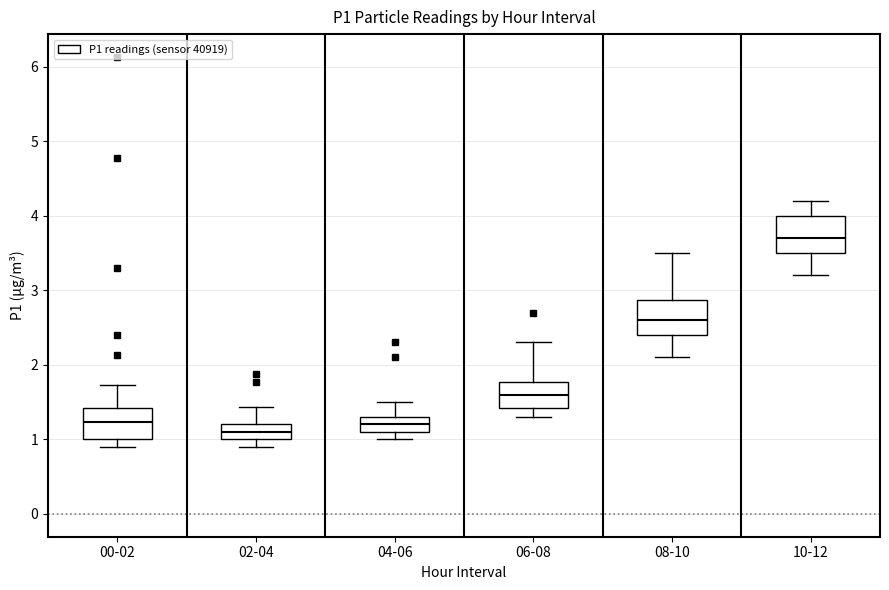

Reading left to right, read every box against the y-axis: the position of its median line, the range the box covers, and the ends of its whiskers. The values are not printed on the chart, so give them approximately, as read against the axis.

00-02: median 1.2, box 1.0 to 1.4, whiskers 0.9 to 1.7
02-04: median 1.1, box 1.0 to 1.2, whiskers 0.9 to 1.4
04-06: median 1.2, box 1.1 to 1.3, whiskers 1.0 to 1.5
06-08: median 1.6, box 1.4 to 1.8, whiskers 1.3 to 2.3
08-10: median 2.6, box 2.4 to 2.9, whiskers 2.1 to 3.5
10-12: median 3.7, box 3.5 to 4.0, whiskers 3.2 to 4.2